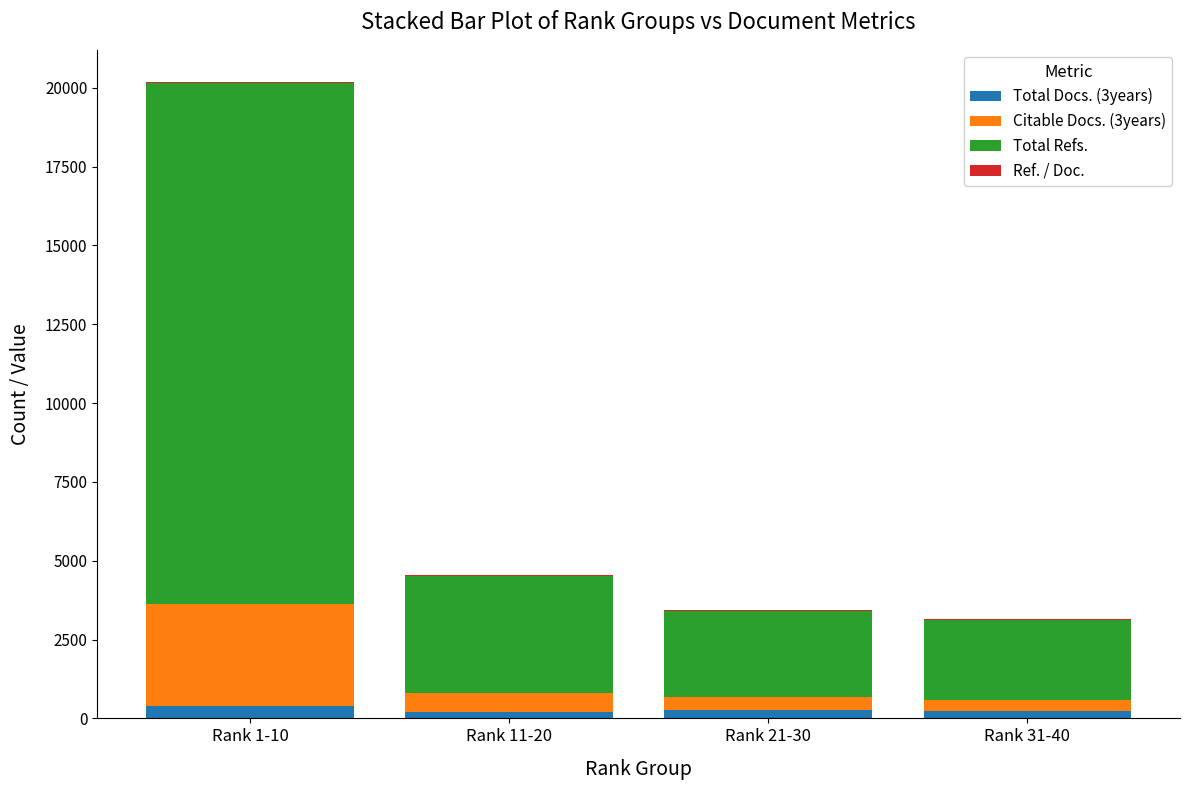

What is the sum of the Citable Docs. (3years) values at Rank 21-30 and Rank 1-10?

3657